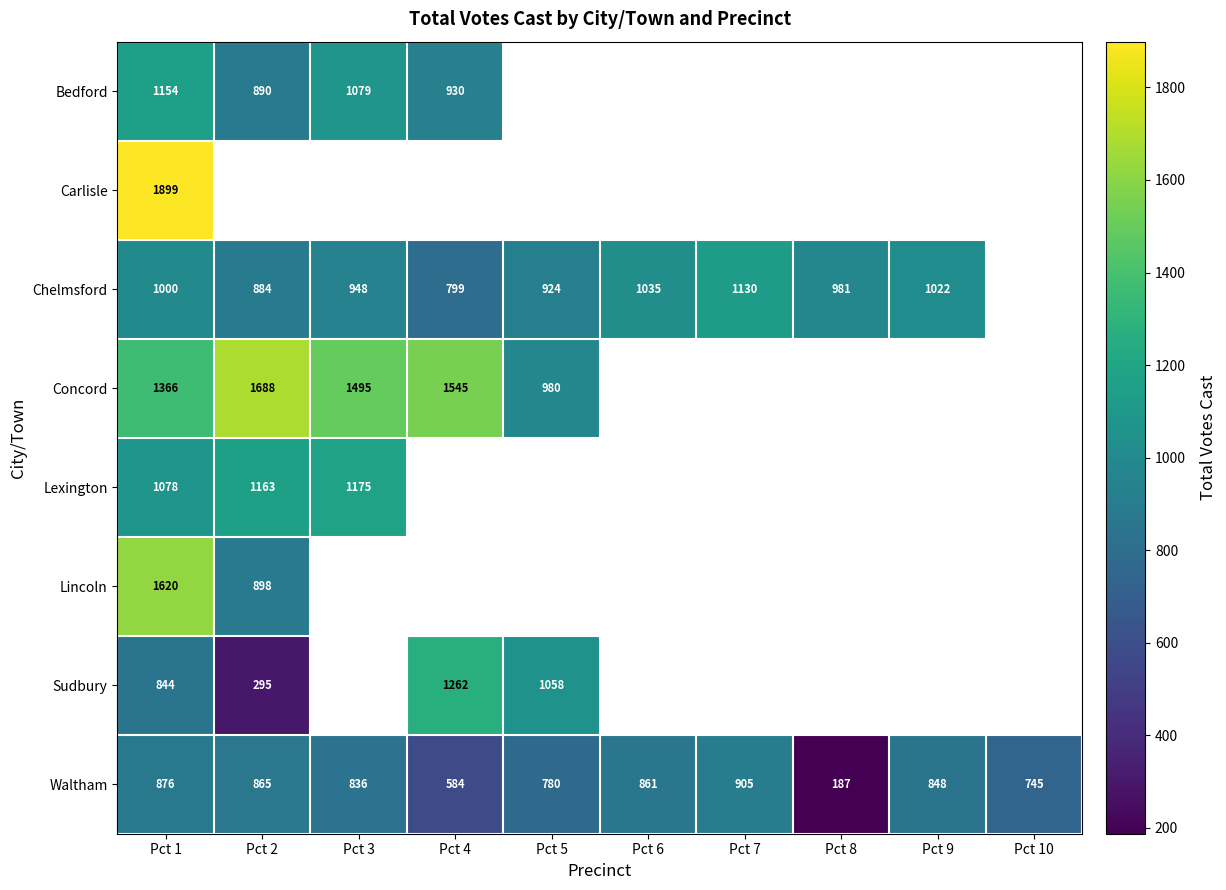

The Waltham series shows 256.8 at Pct 3. True or false?

False